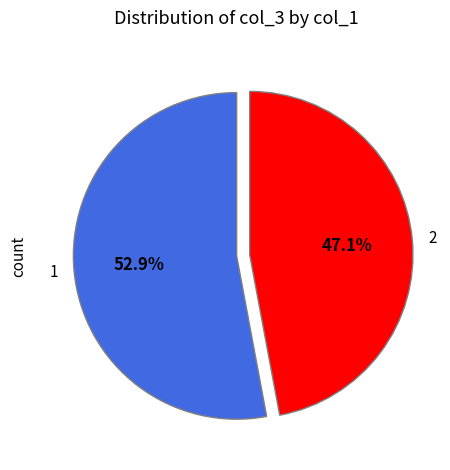

What is the smallest slice in the pie chart?

2